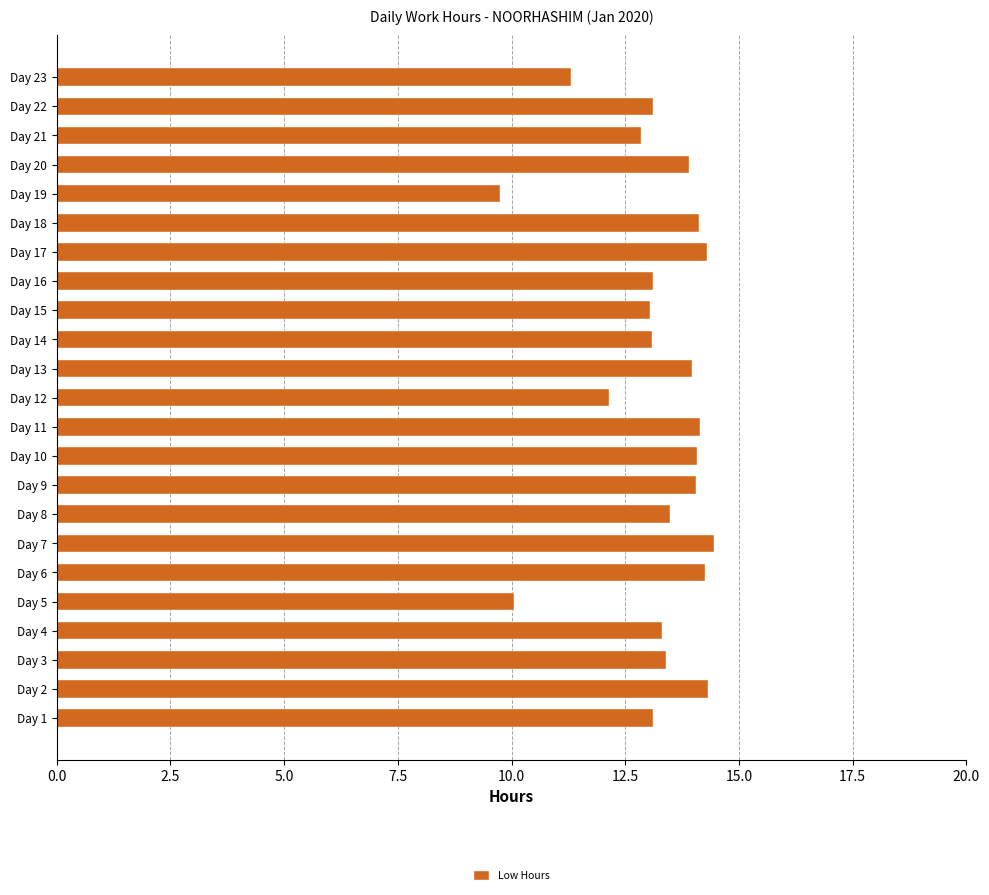

Read the value at Day 7.

14.4